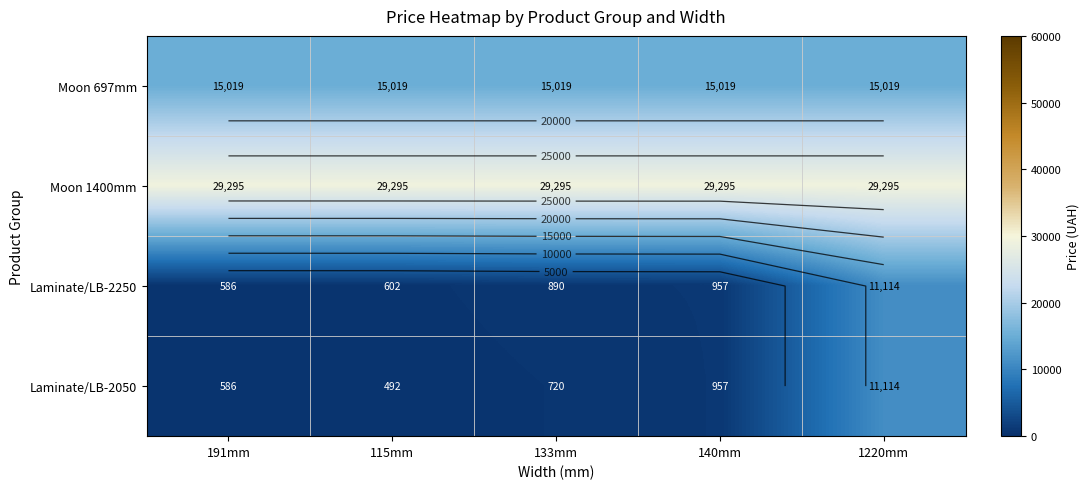

List the series in order of their peak value, highest first.

Moon 1400mm, Moon 697mm, Laminate/LB-2250, Laminate/LB-2050